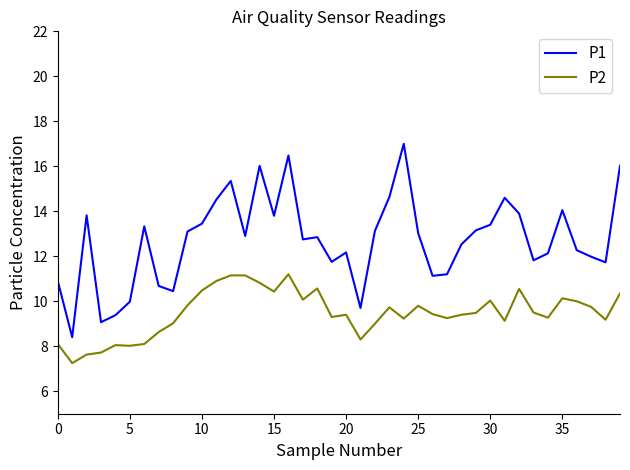

List the series in order of their peak value, lowest first.

P2, P1